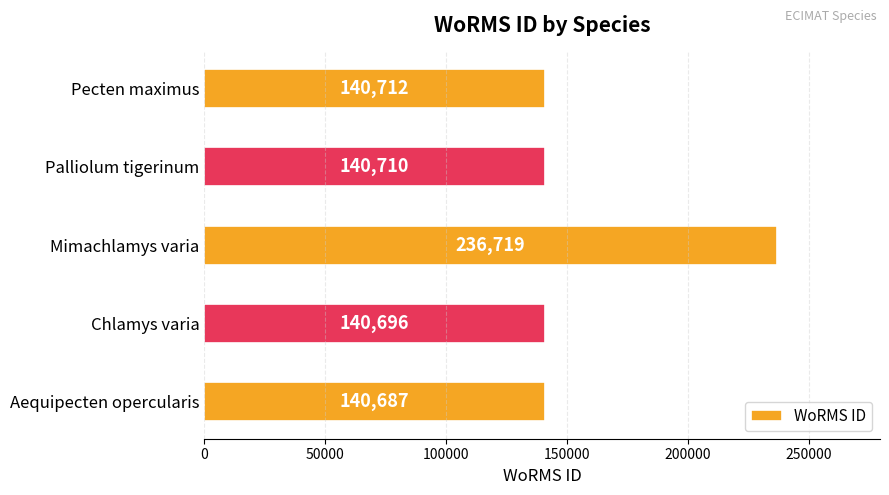

Which label corresponds to the largest value in the chart?

Mimachlamys varia